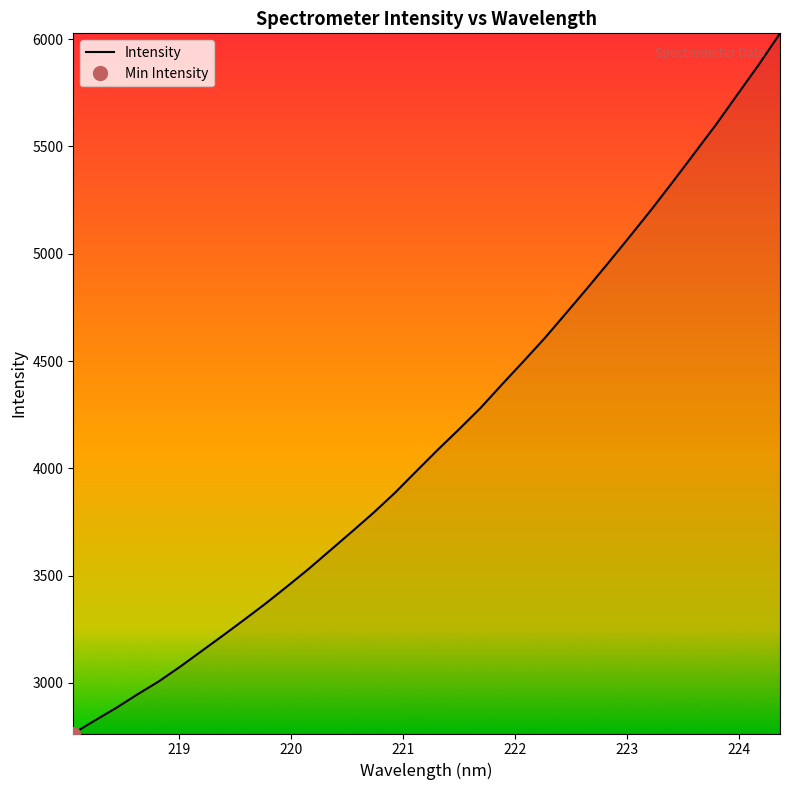

What is the maximum value for Intensity?

6027.2